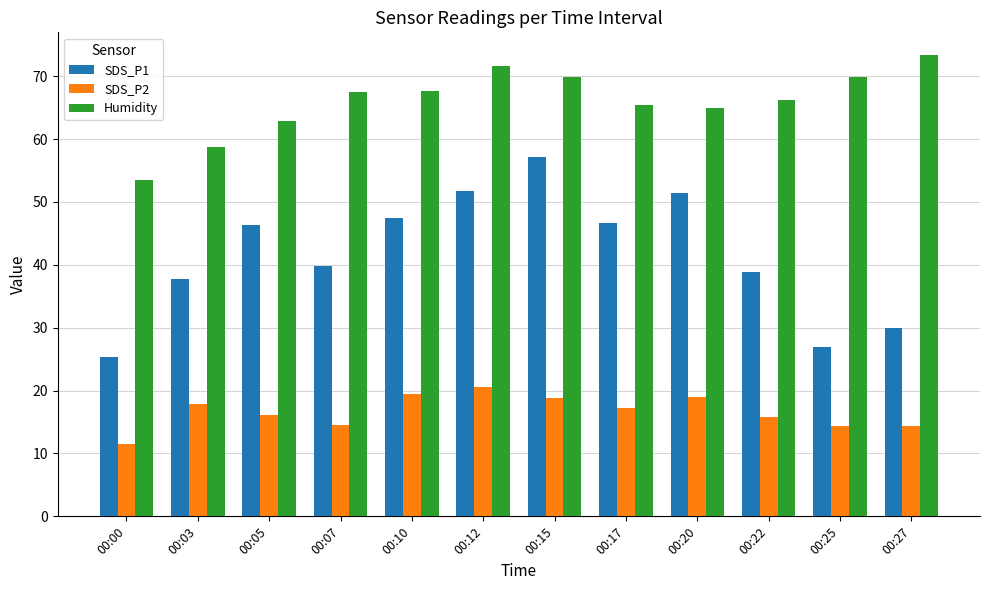

What is the maximum value for Humidity?

73.3